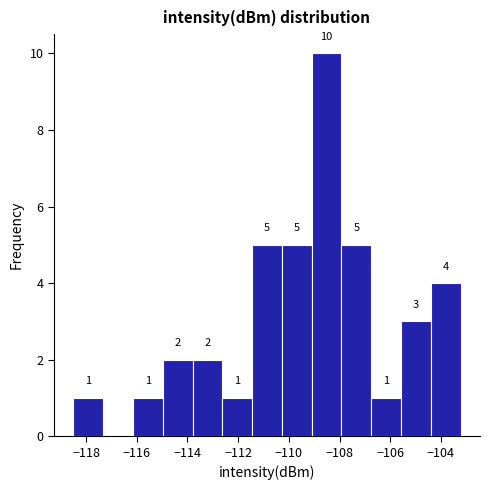

Over which range of the x-axis is the bar tallest?

-109.0 to -108.0